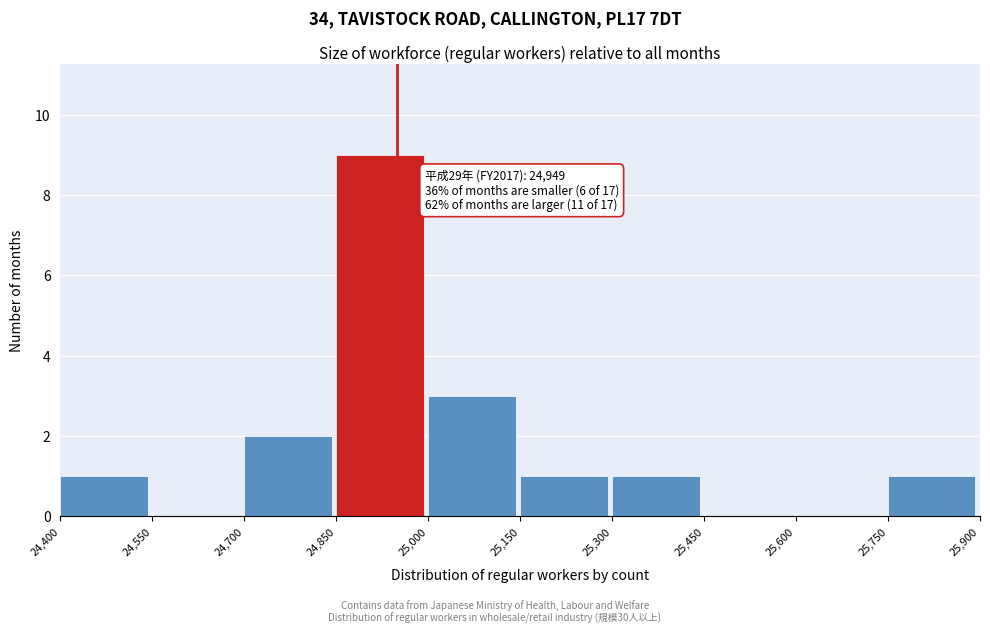

Which range on the x-axis has the tallest bar?

24,850 to 25,000